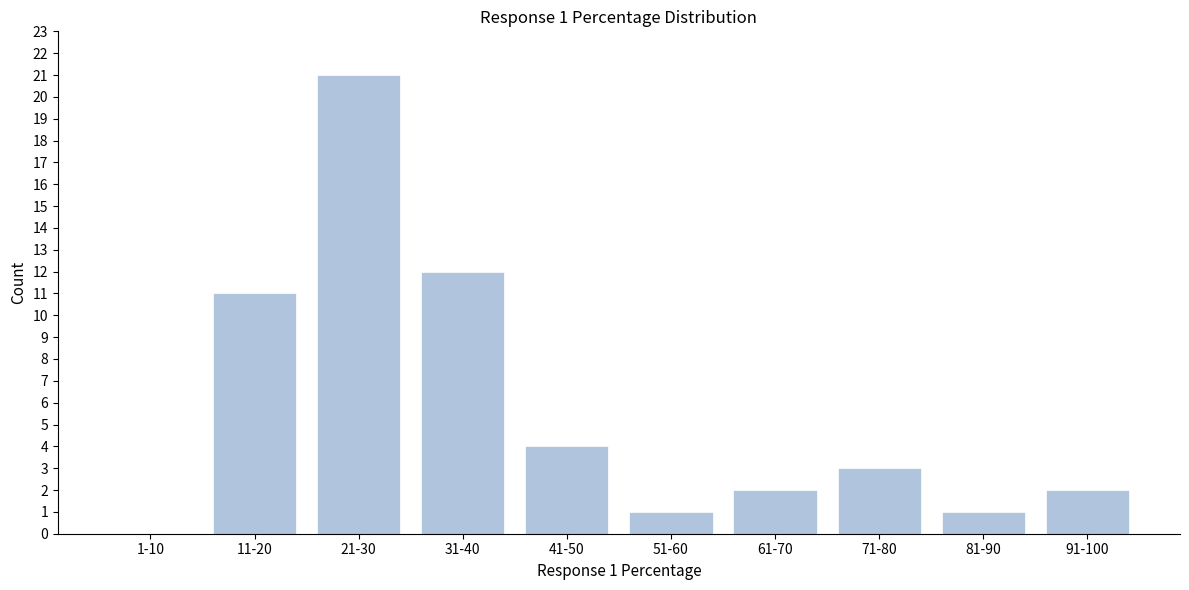

Reading right to left, what are all the values shown in this chart?

91-100=2	81-90=1	71-80=3	61-70=2	51-60=1	41-50=4	31-40=12	21-30=21	11-20=11	1-10=0